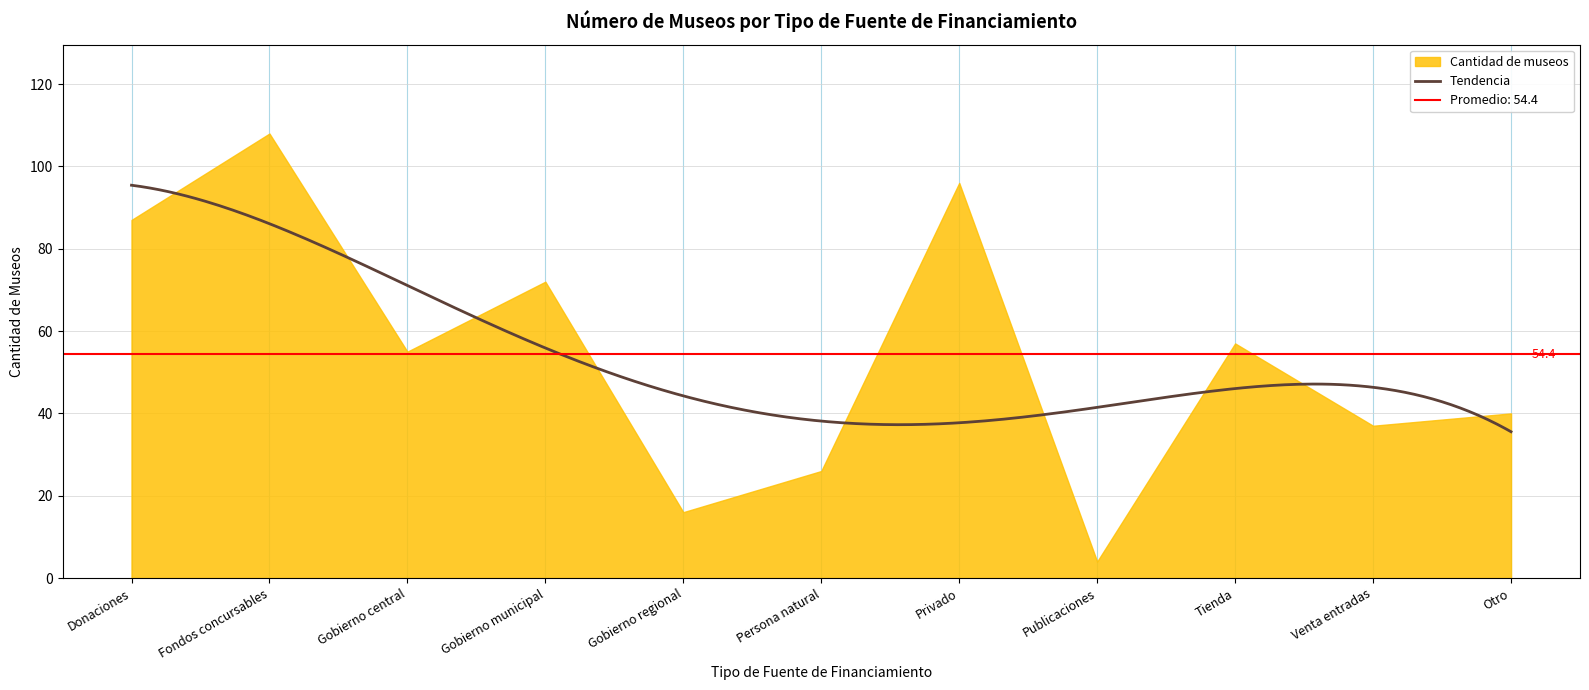

What is the sum of all values?

598